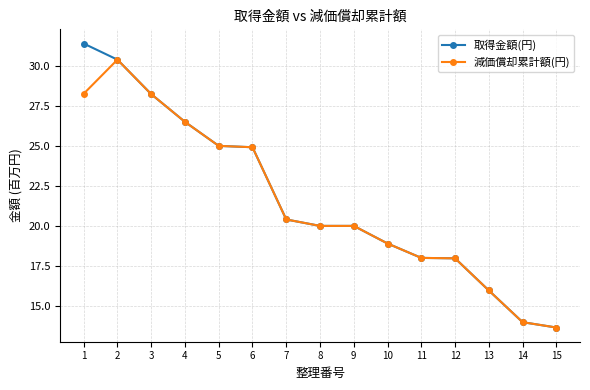

Rank the series by their maximum value, from lowest to highest.

減価償却累計額(円), 取得金額(円)